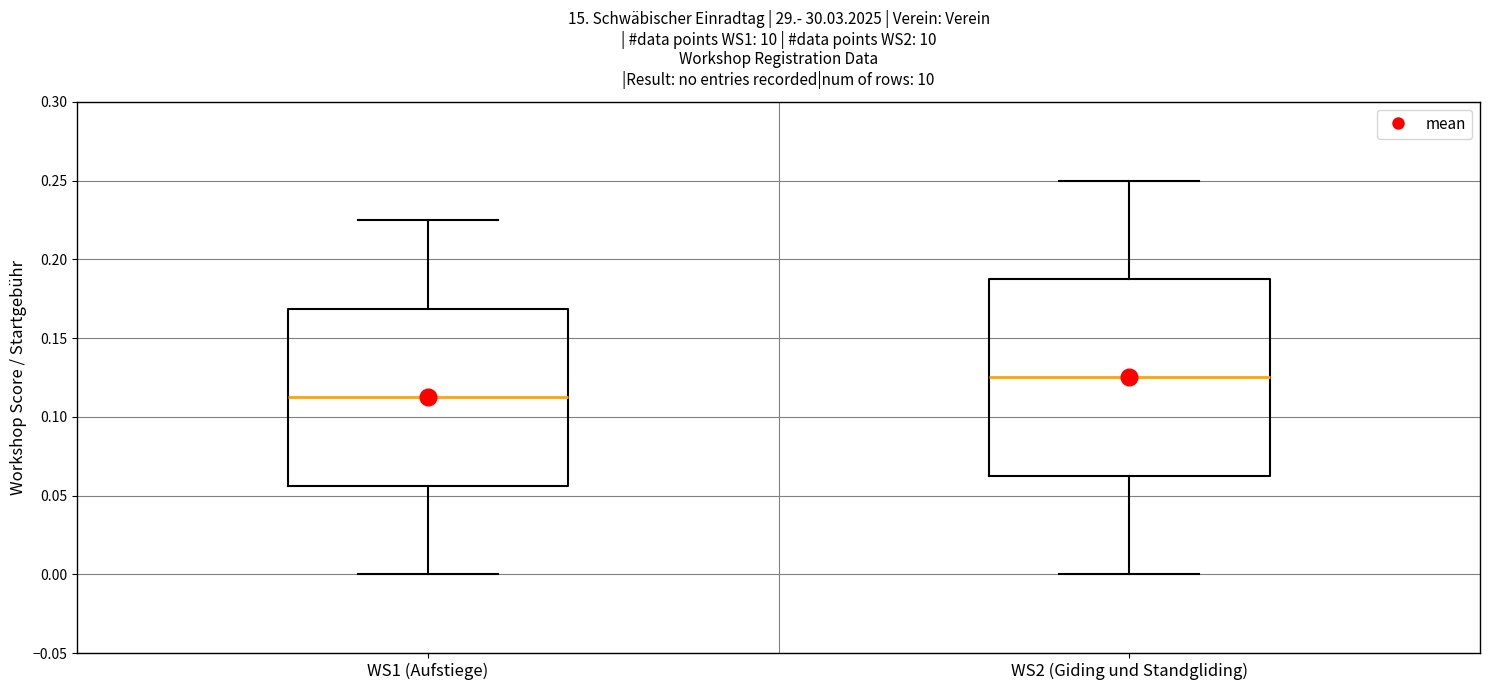

Reading left to right, transcribe this box plot: for each box, give where its median line is, the range the box spans, and where its two whiskers end, as read against the y-axis. The values are not printed on the chart, so give them approximately, as read against the axis.

WS1 (Aufstiege): median 0.115, box 0.055 to 0.170, whiskers 0.000 to 0.225
WS2 (Giding und Standgliding): median 0.125, box 0.065 to 0.190, whiskers 0.000 to 0.250